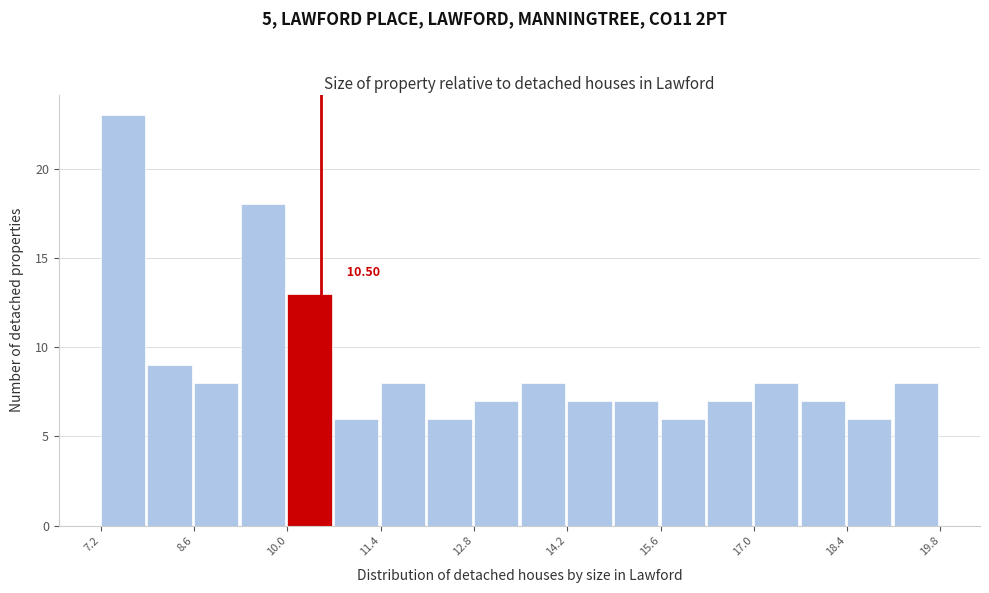

Around what value on the x-axis is the tallest bar? Give the approximate position of its centre, as read against the axis.

7.6